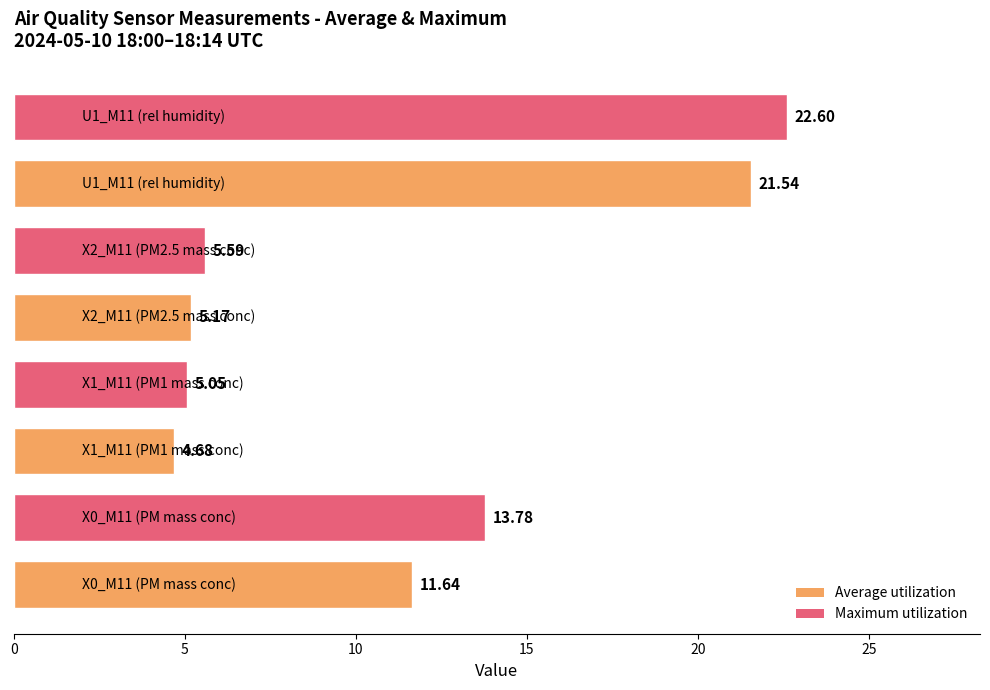

What is the average value?

11.3